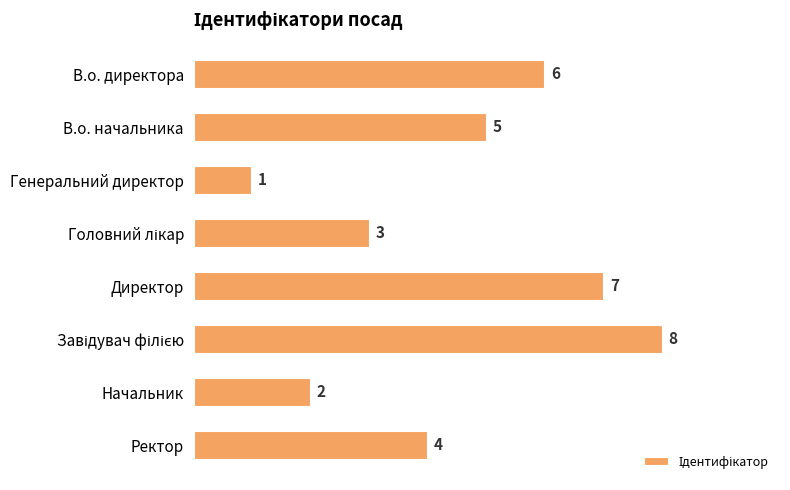

What is the change in value from Генеральний директор to Директор?

+6